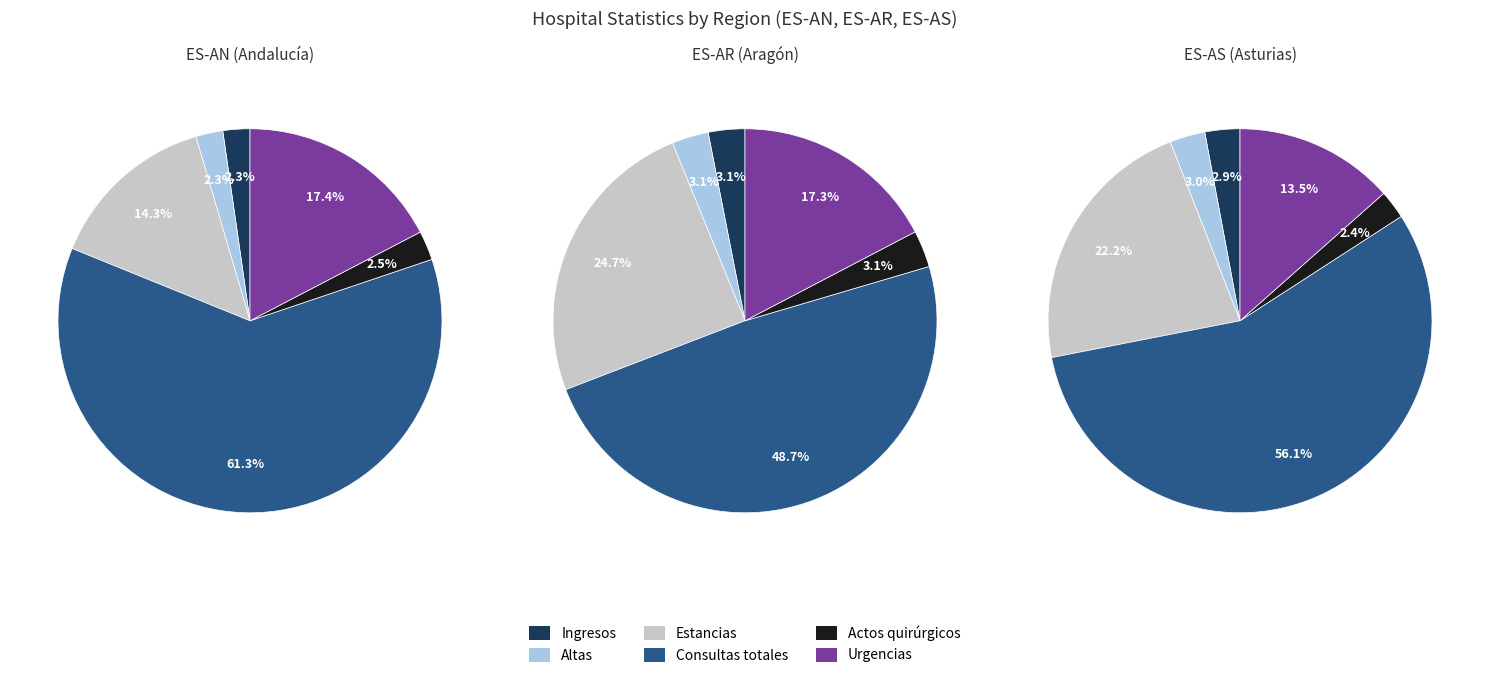

Is the sum of Altas and Ingresos greater than half?

No